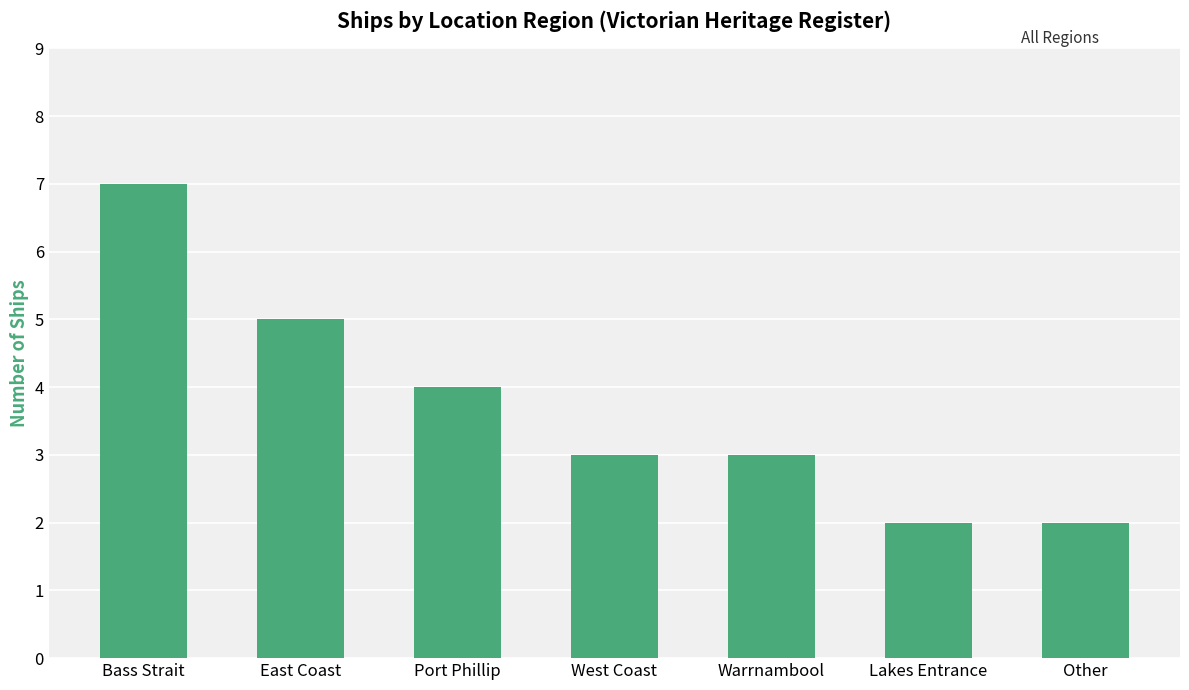

What is the value of the 7th bar from the left?

2